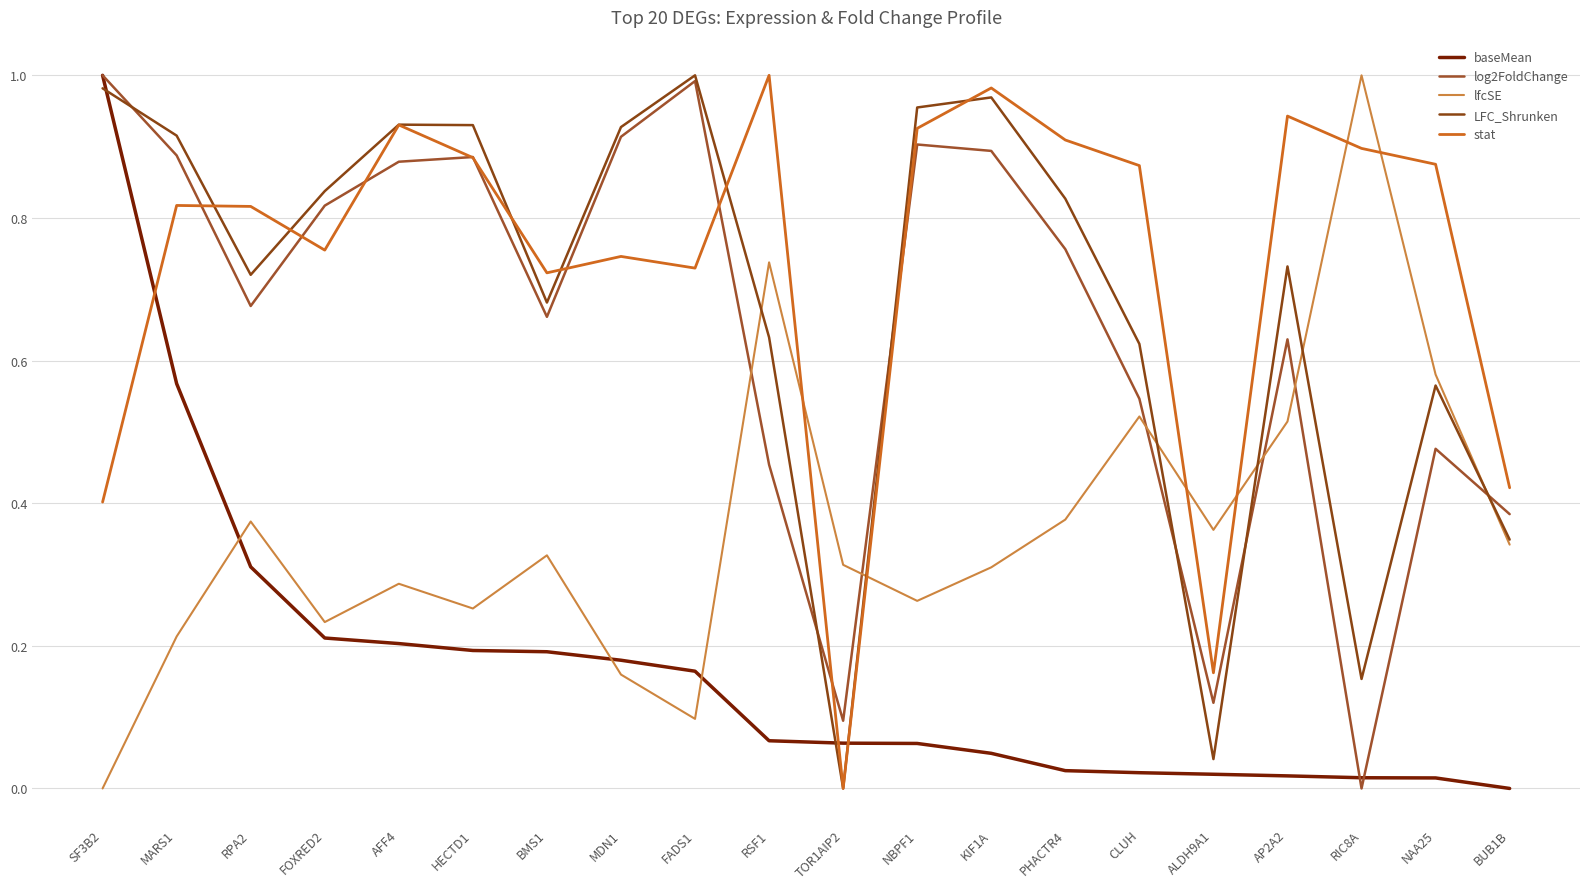

What is the difference between the highest and lowest values at BMS1?

0.5